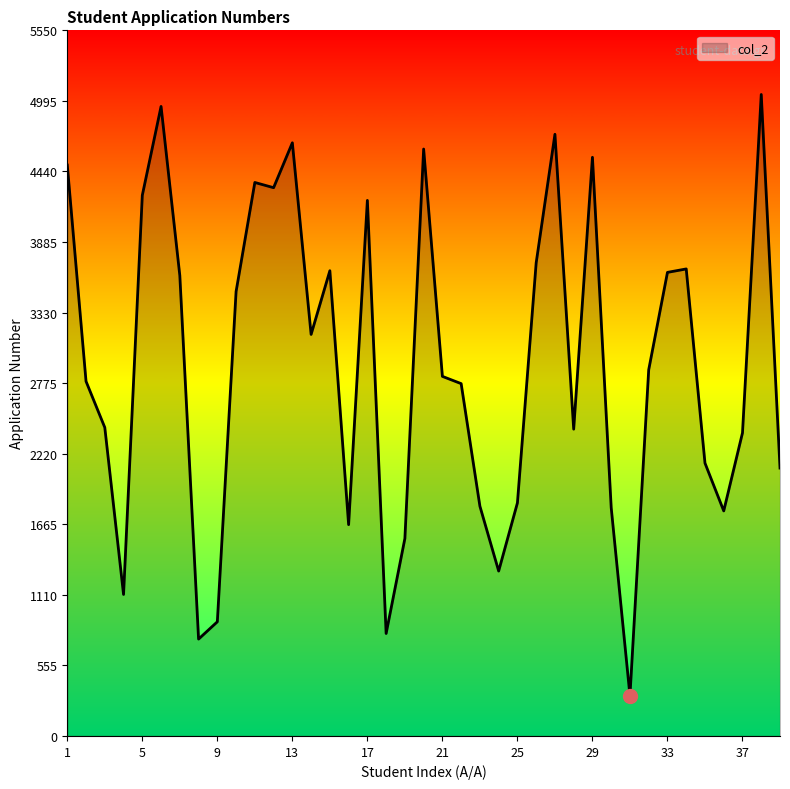

What is the minimum value shown in the chart?

317